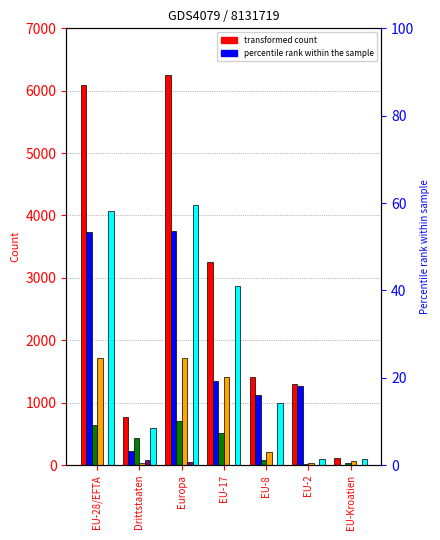

Which category has the highest value in the Dienstleister <=4M Total series?

Europa